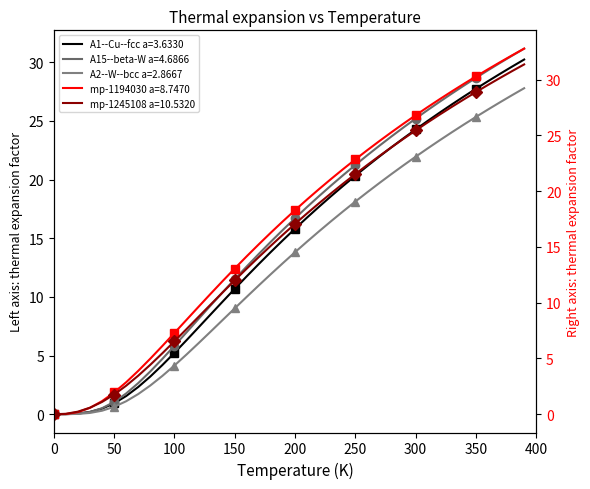

What is the sum of all mp-1194030 a=8.7470 values?

668.1